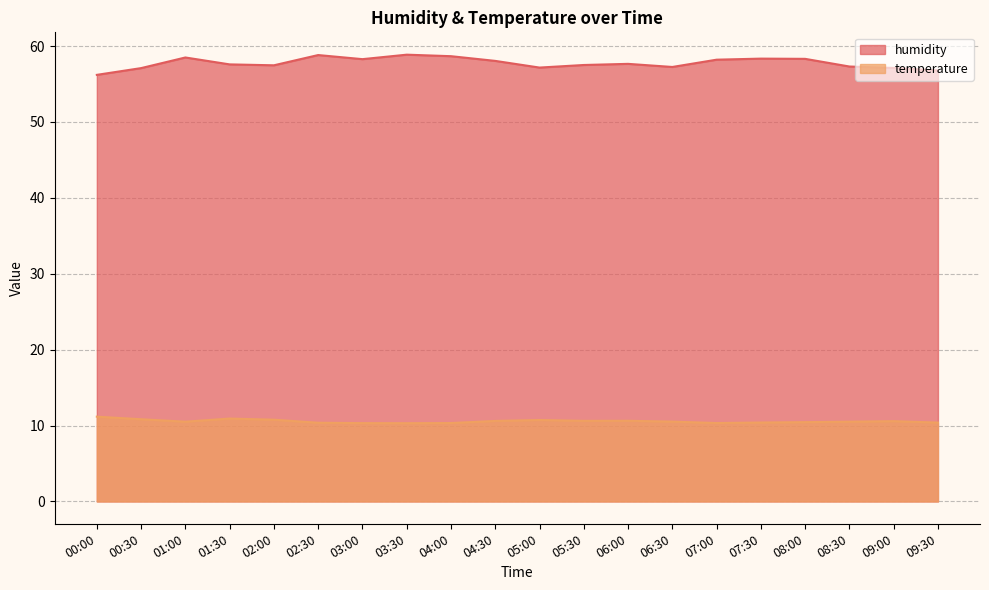

At which label does humidity first exceed 57?

00:30